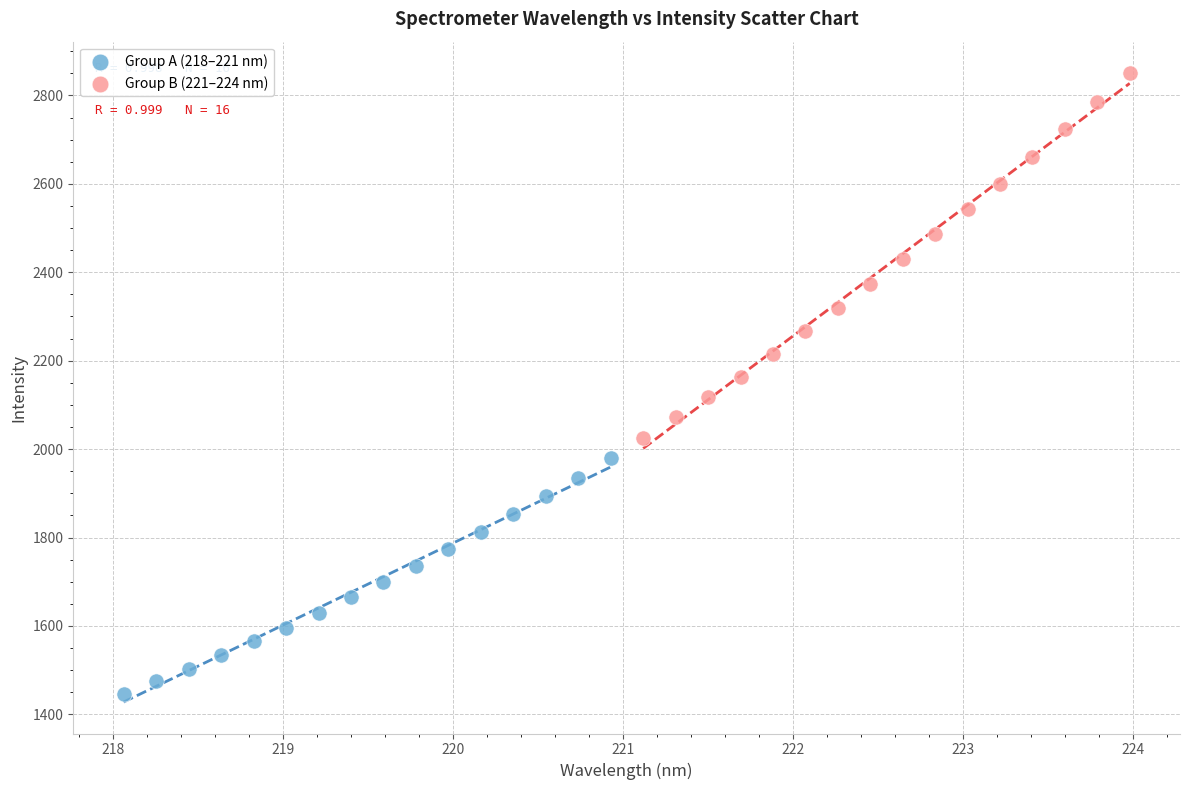

Which series reaches the minimum Y coordinate?

Group A (218–221 nm)